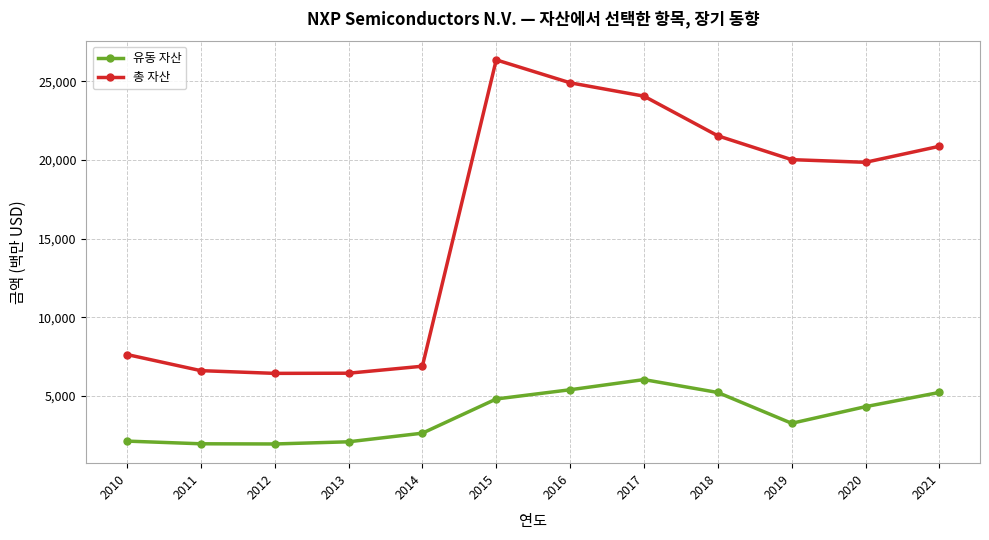

What is the value of the 총 자산 point at the 2nd from the left?

6612